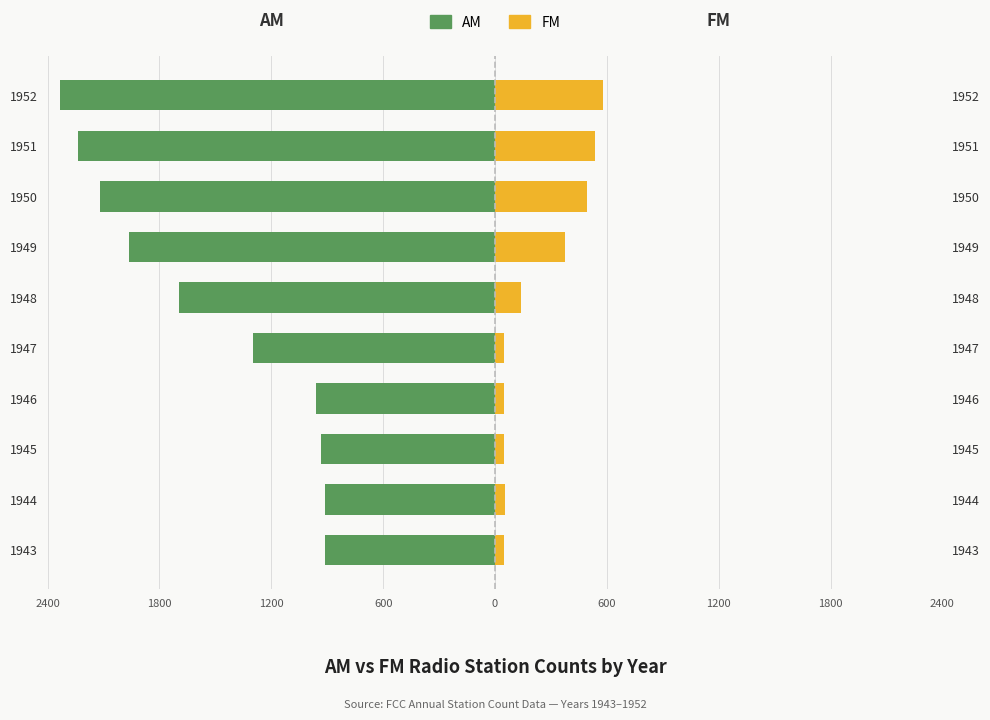

True or false: AM has a value of -1279 at 1943.

False